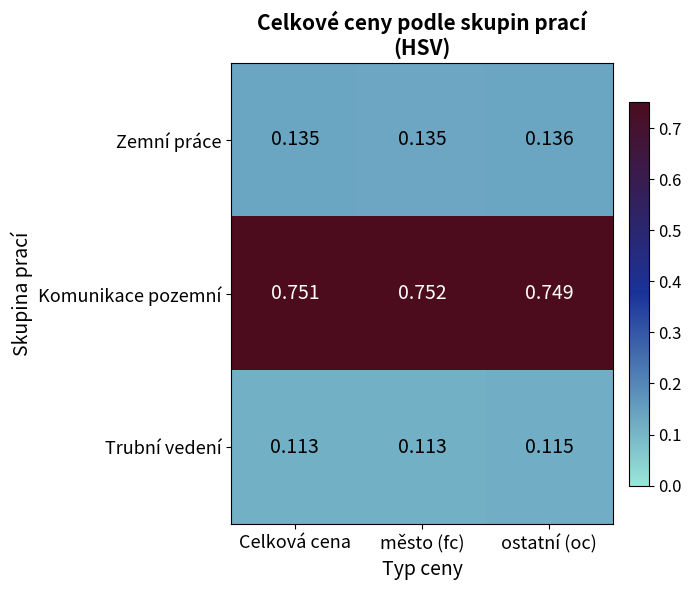

What is the total value across all series at město (fc)?

1.0